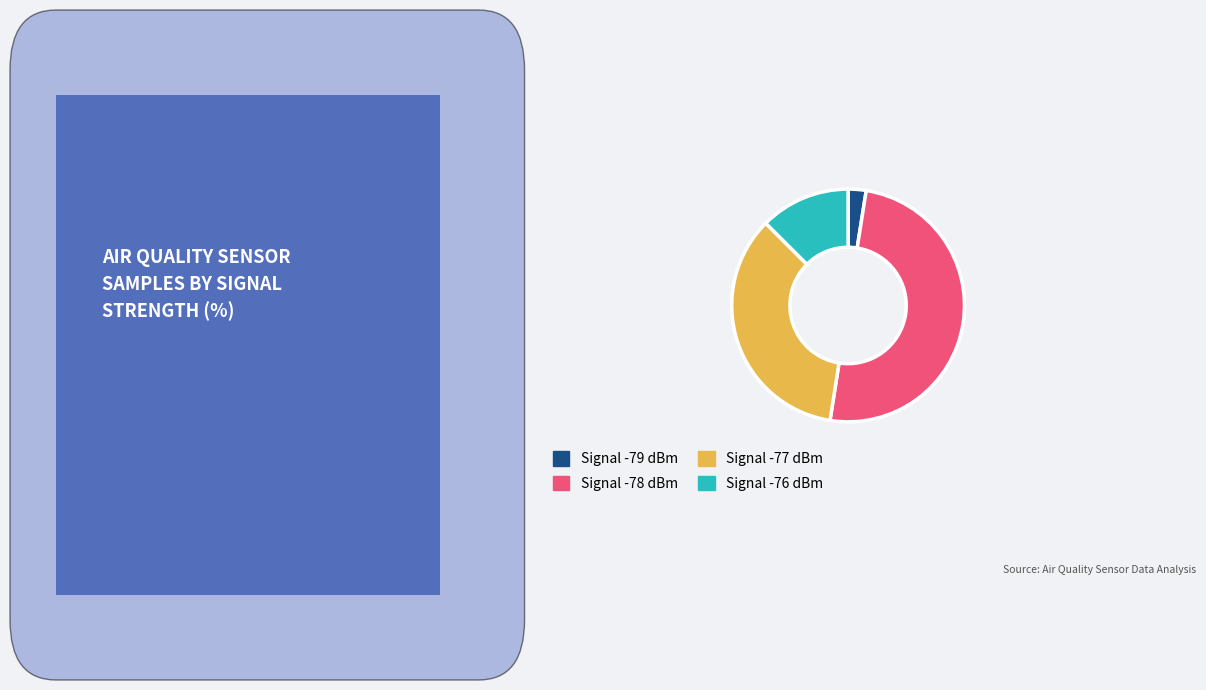

Is Signal -76 dBm the majority of the pie?

No